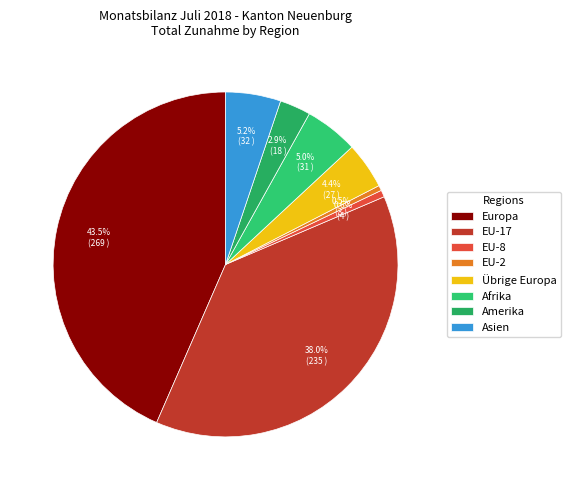

How many slices are in this pie chart?

8